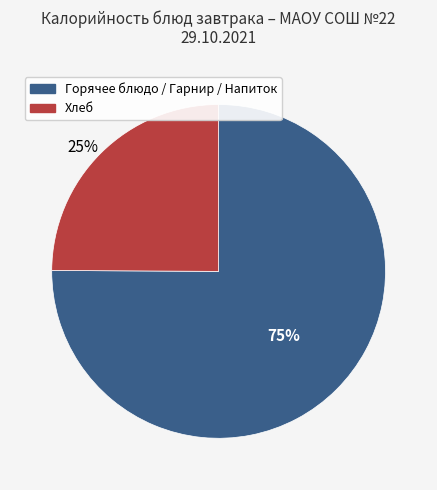

To the nearest percent, what is the average slice percentage?

50%